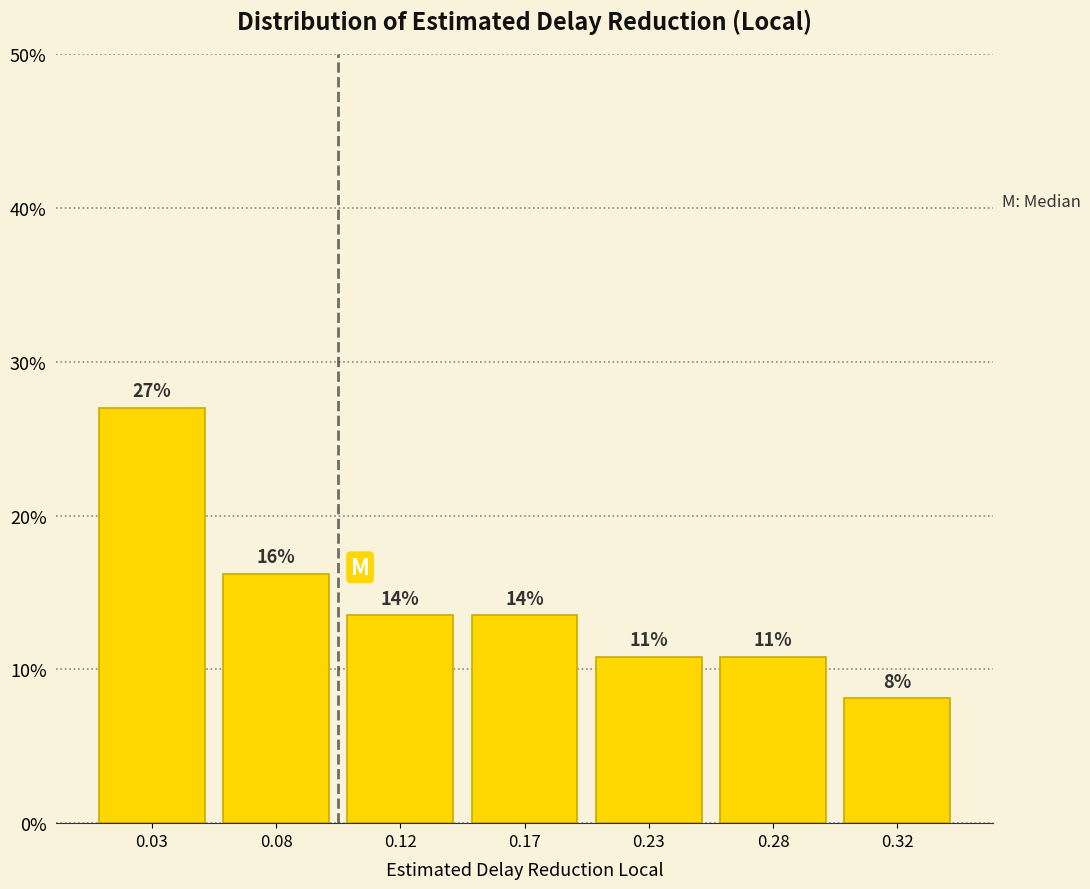

Are the bars horizontal?

No